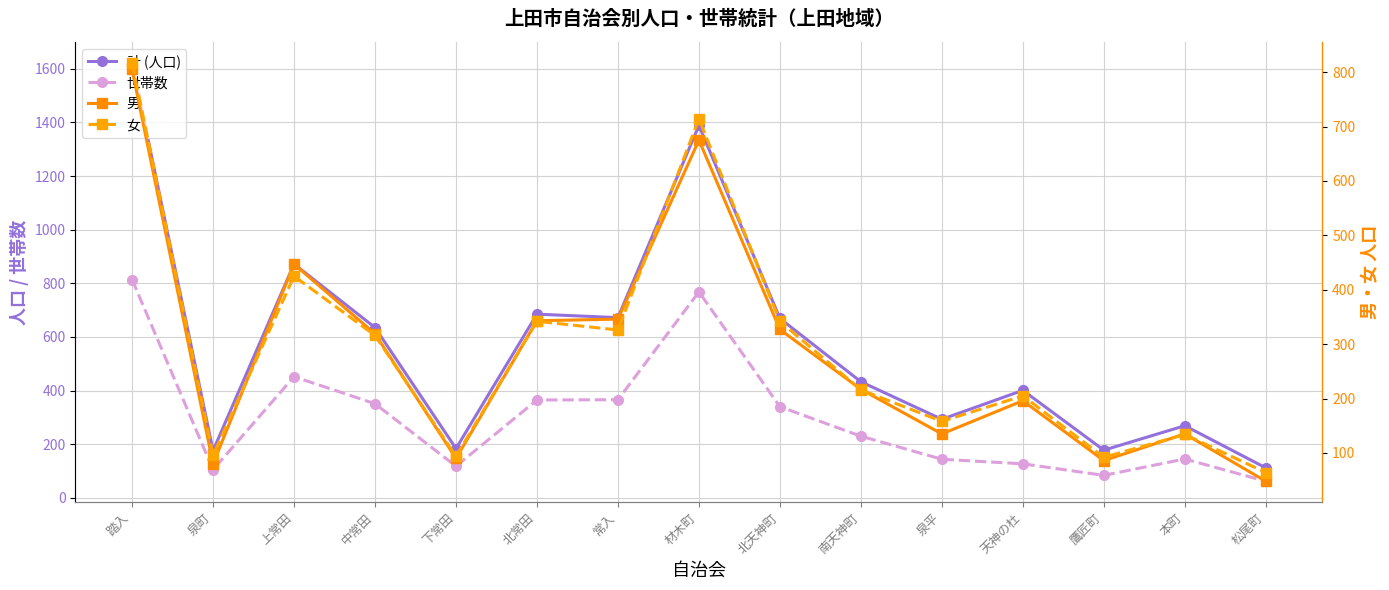

What is the spread (max minus min) of values at 松尾町?

64